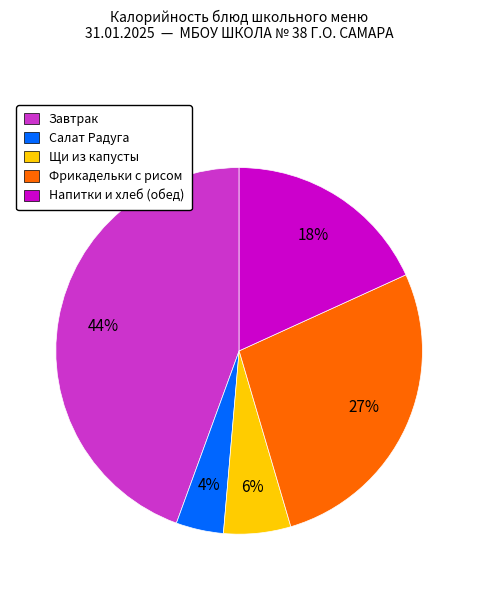

How many segments does this pie chart have?

5